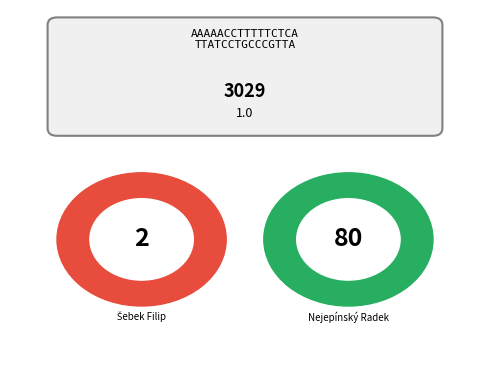

Do Nejepínský Radek and Šebek Filip together represent more than half of the pie?

Yes